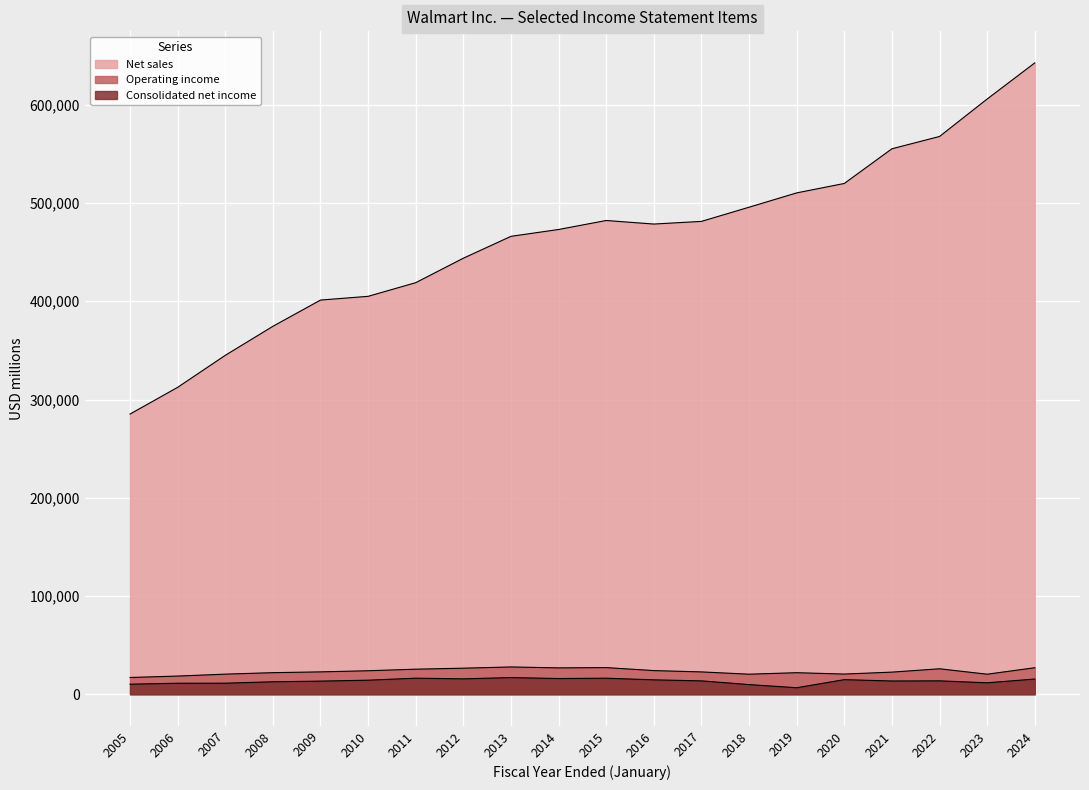

Where is Operating income nearest to the value 22446?

2021